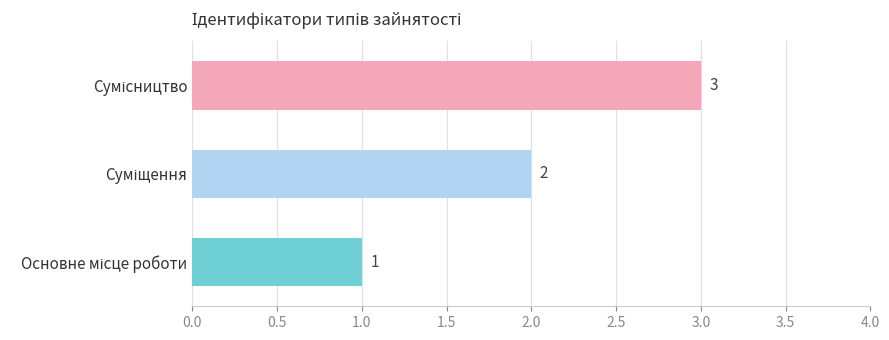

What is the greatest value displayed?

3